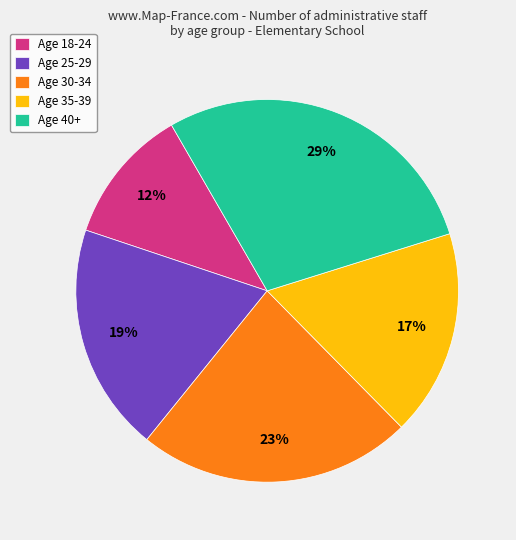

Is the sum of Age 40+ and Age 35-39 greater than half?

No